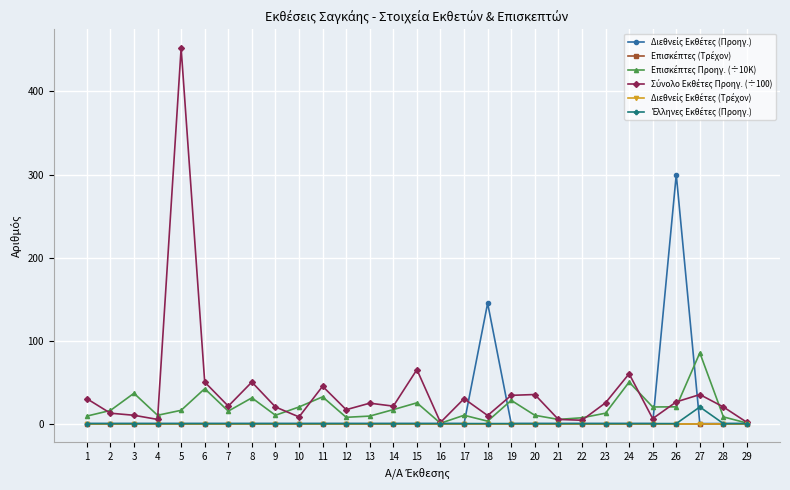

Rank the categories by Επισκέπτες (Τρέχον) value from lowest to highest.

1, 2, 3, 4, 5, 6, 7, 8, 9, 10, 11, 12, 13, 14, 15, 16, 17, 18, 19, 20, 21, 22, 23, 24, 25, 26, 27, 28, 29